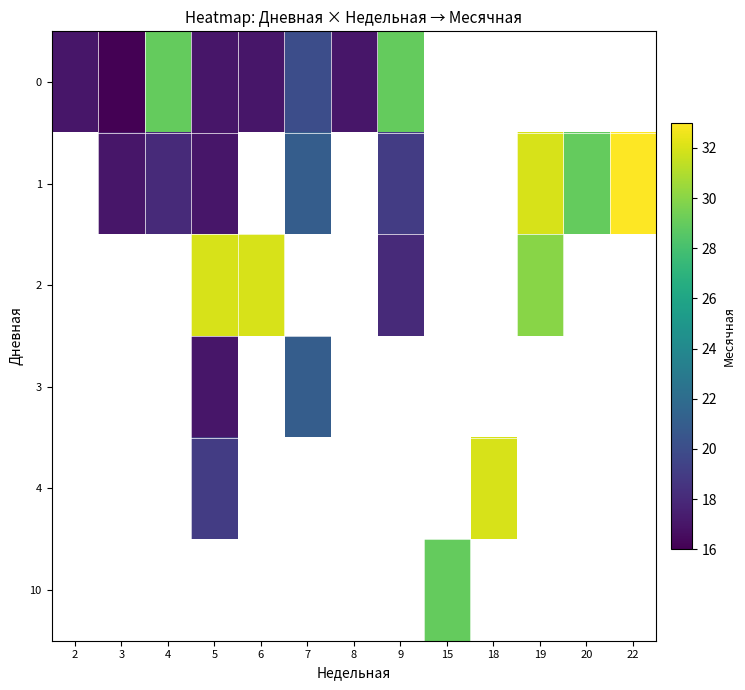

Where is 0 nearest to the value 22?

7